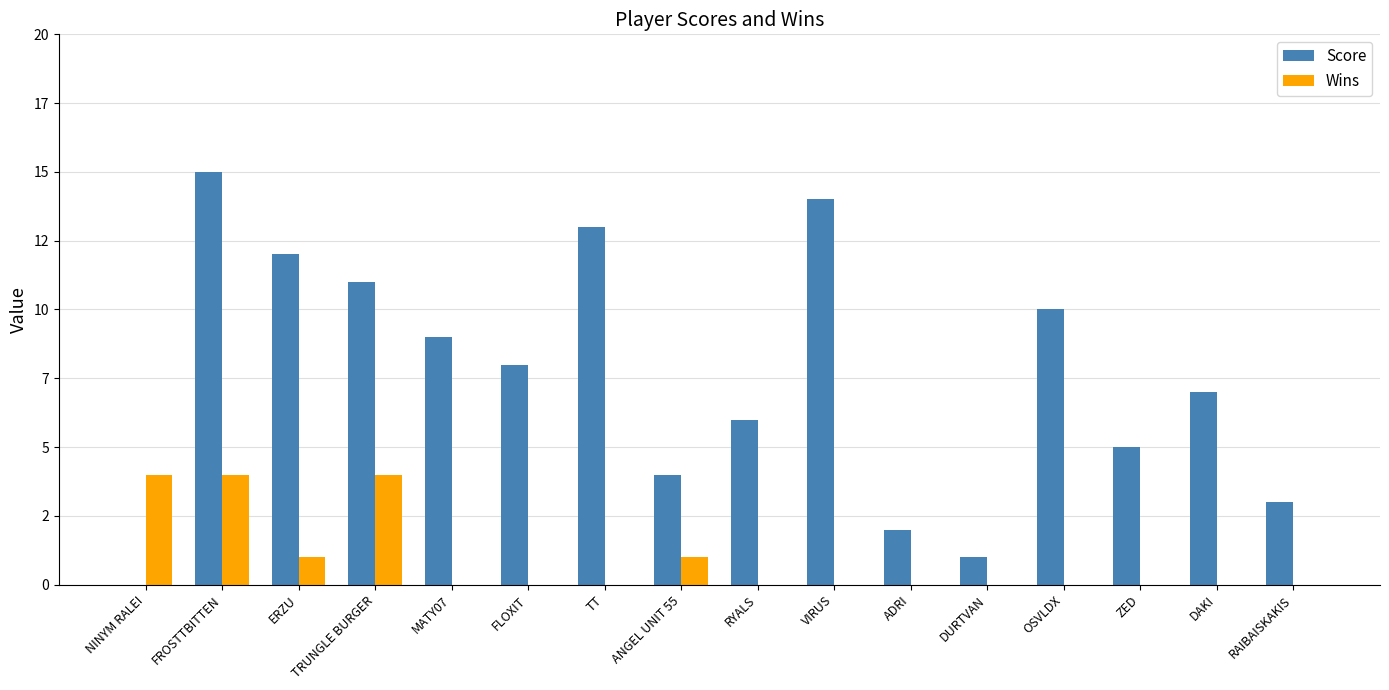

What are all the series names shown in the legend?

Score, Wins